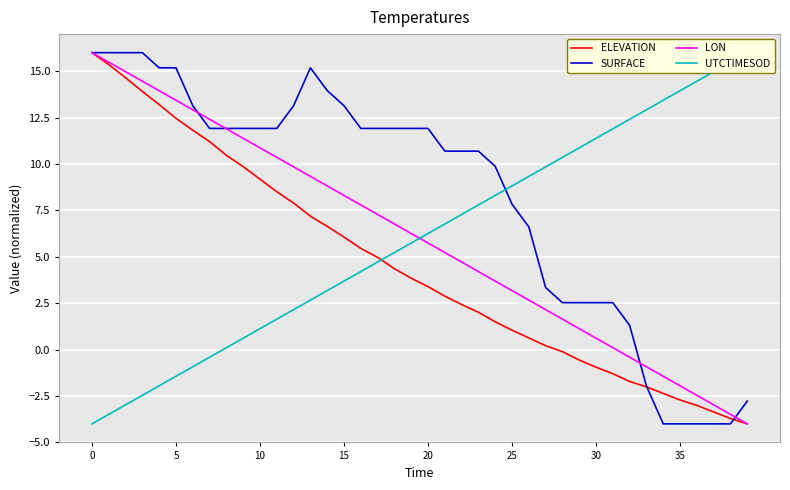

The LON series shows -4.2 at 36. True or false?

False